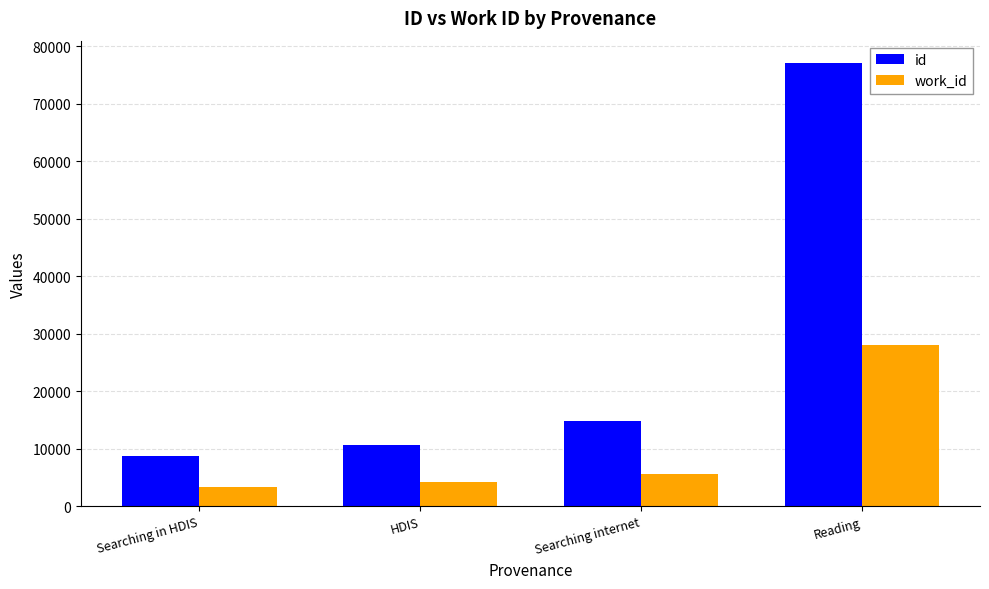

What is the total value across all series at Searching in HDIS?

12091